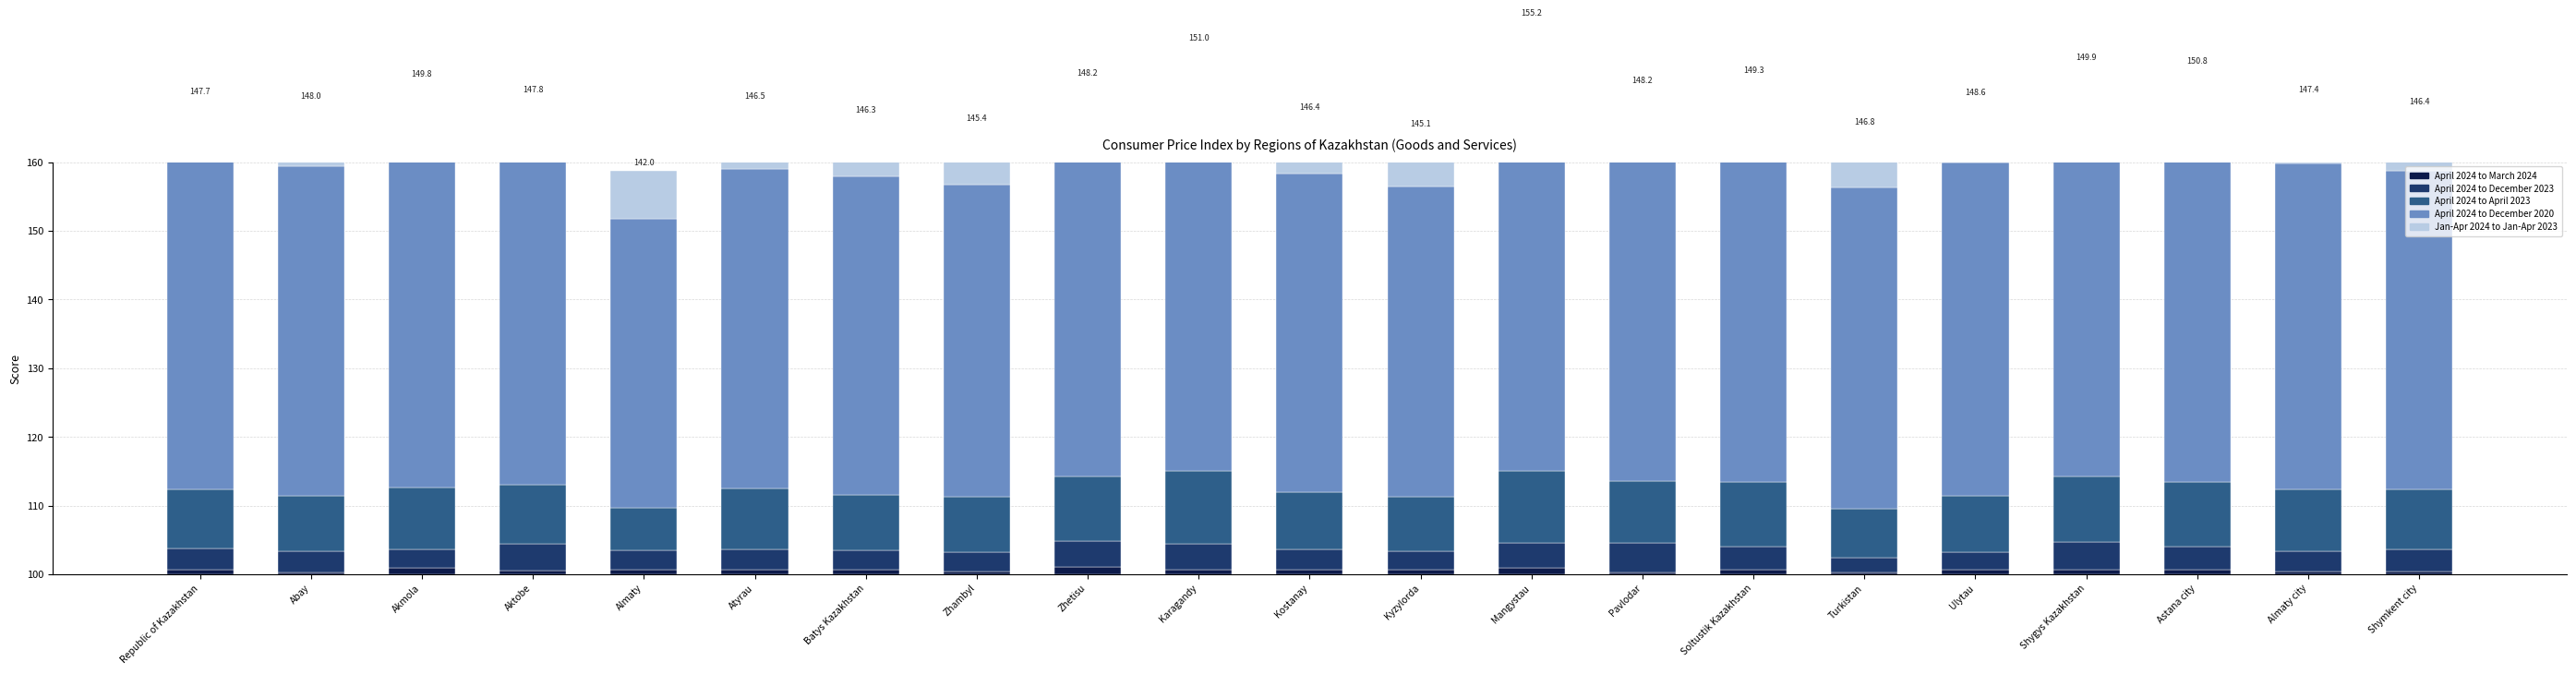

Reading left to right, transcribe all the data shown in this chart.

April 2024 to March 2024: Republic of Kazakhstan=0.6	Abay=0.3	Akmola=0.9	Aktobe=0.5	Almaty=0.6	Atyrau=0.6	Batys Kazakhstan=0.7	Zhambyl=0.4	Zhetisu=1.1	Karagandy=0.6	Kostanay=0.7	Kyzylorda=0.6	Mangystau=1.0	Pavlodar=0.3	Soltustik Kazakhstan=0.6	Turkistan=0.3	Ulytau=0.7	Shygys Kazakhstan=0.7	Astana city=0.6	Almaty city=0.4	Shymkent city=0.4
April 2024 to December 2023: Republic of Kazakhstan=3.1	Abay=3.0	Akmola=2.7	Aktobe=3.9	Almaty=2.9	Atyrau=3.0	Batys Kazakhstan=2.8	Zhambyl=2.8	Zhetisu=3.8	Karagandy=3.8	Kostanay=2.9	Kyzylorda=2.8	Mangystau=3.6	Pavlodar=4.3	Soltustik Kazakhstan=3.4	Turkistan=2.1	Ulytau=2.5	Shygys Kazakhstan=4.0	Astana city=3.4	Almaty city=2.9	Shymkent city=3.2
April 2024 to April 2023: Republic of Kazakhstan=8.7	Abay=8.1	Akmola=9.0	Aktobe=8.6	Almaty=6.2	Atyrau=8.9	Batys Kazakhstan=8.1	Zhambyl=8.1	Zhetisu=9.3	Karagandy=10.6	Kostanay=8.4	Kyzylorda=7.9	Mangystau=10.5	Pavlodar=9.0	Soltustik Kazakhstan=9.5	Turkistan=7.1	Ulytau=8.2	Shygys Kazakhstan=9.6	Astana city=9.5	Almaty city=9.1	Shymkent city=8.8
April 2024 to December 2020: Republic of Kazakhstan=47.7	Abay=48.0	Akmola=49.8	Aktobe=47.8	Almaty=42.0	Atyrau=46.5	Batys Kazakhstan=46.3	Zhambyl=45.4	Zhetisu=48.2	Karagandy=51.0	Kostanay=46.4	Kyzylorda=45.1	Mangystau=55.2	Pavlodar=48.2	Soltustik Kazakhstan=49.3	Turkistan=46.8	Ulytau=48.6	Shygys Kazakhstan=49.9	Astana city=50.8	Almaty city=47.4	Shymkent city=46.4
Jan-Apr 2024 to Jan-Apr 2023: Republic of Kazakhstan=9.1	Abay=9.1	Akmola=9.3	Aktobe=8.6	Almaty=7.1	Atyrau=9.5	Batys Kazakhstan=8.6	Zhambyl=8.6	Zhetisu=9.5	Karagandy=11.0	Kostanay=8.5	Kyzylorda=8.1	Mangystau=10.3	Pavlodar=9.0	Soltustik Kazakhstan=9.5	Turkistan=8.4	Ulytau=9.0	Shygys Kazakhstan=9.9	Astana city=9.3	Almaty city=9.6	Shymkent city=8.9